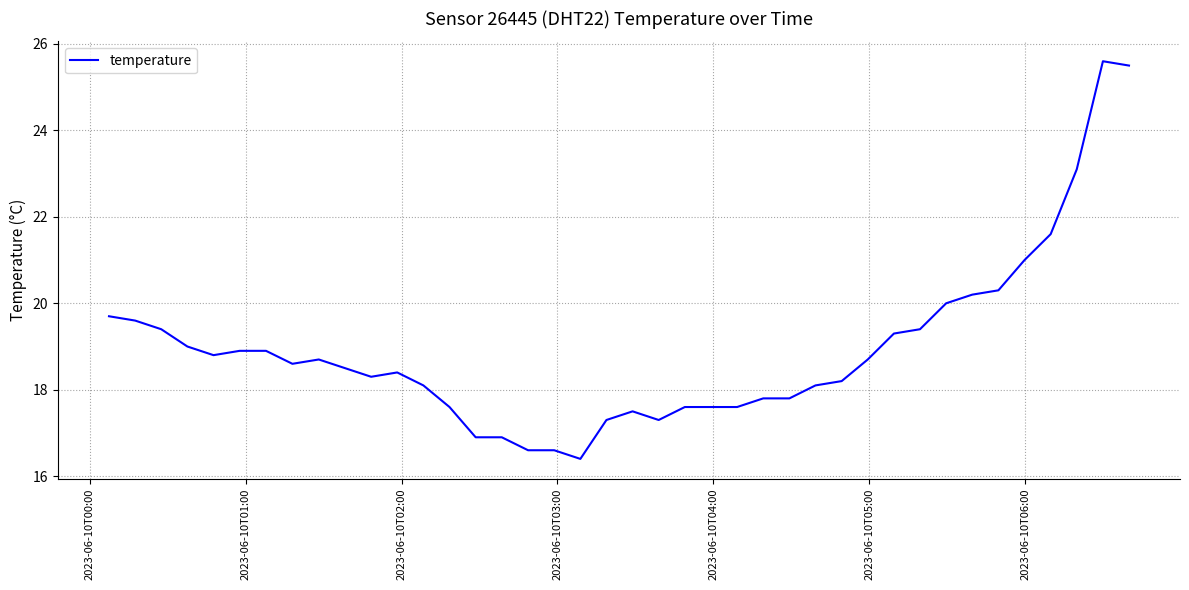

What is the difference between the maximum and minimum values?

9.2